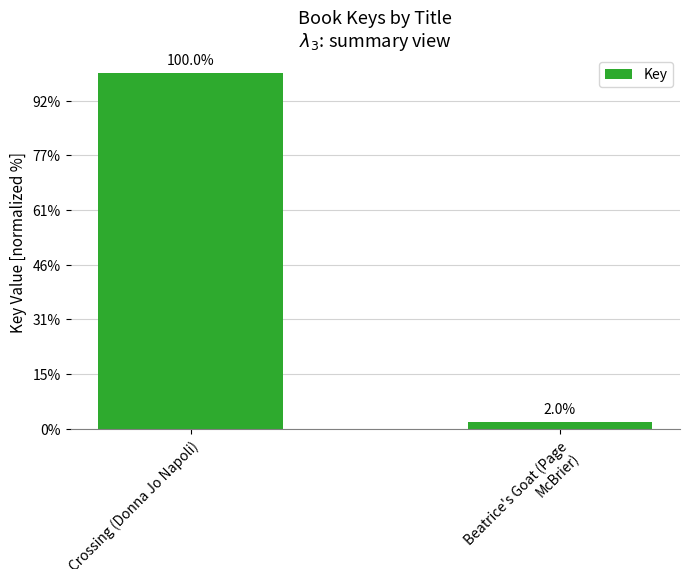

True or false: the data shows 65089708 at Crossing (Donna Jo Napoli).

True